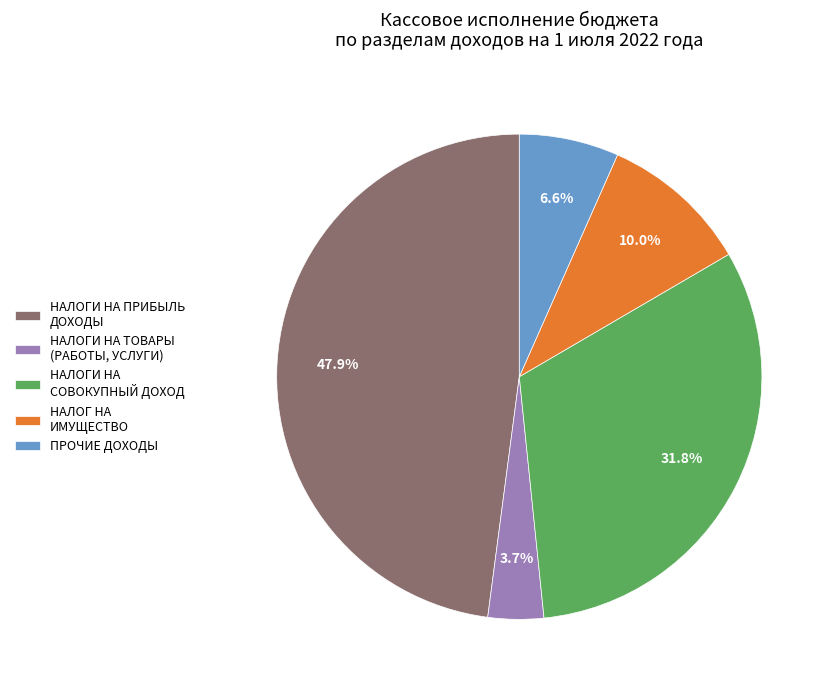

Which slice is the largest?

НАЛОГИ НА ПРИБЫЛЬ ДОХОДЫ